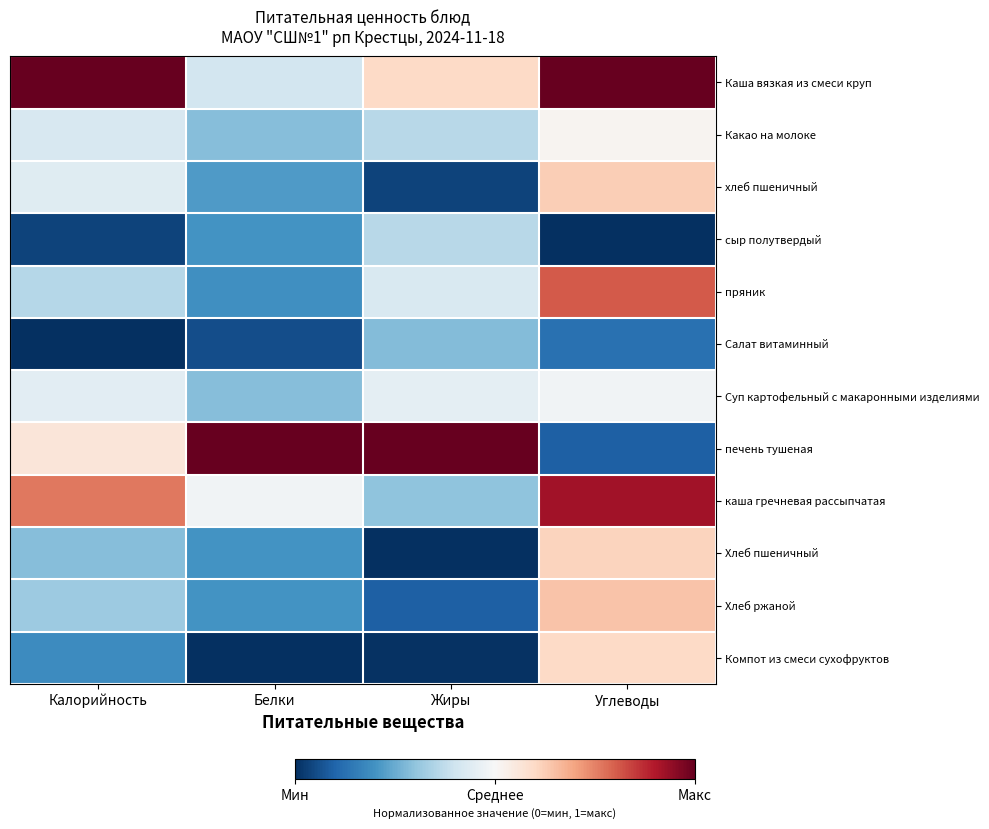

Between Белки and Углеводы, which is larger?

Углеводы